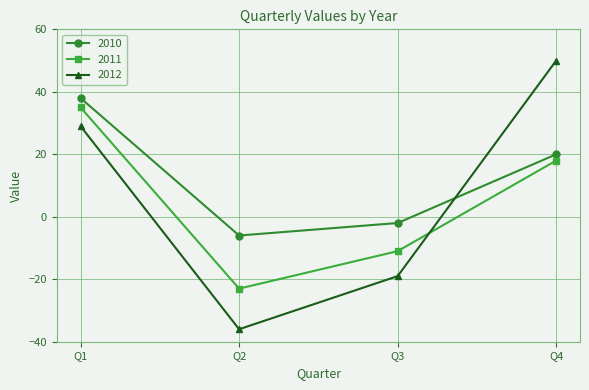

Which series has the largest range (max minus min)?

2012